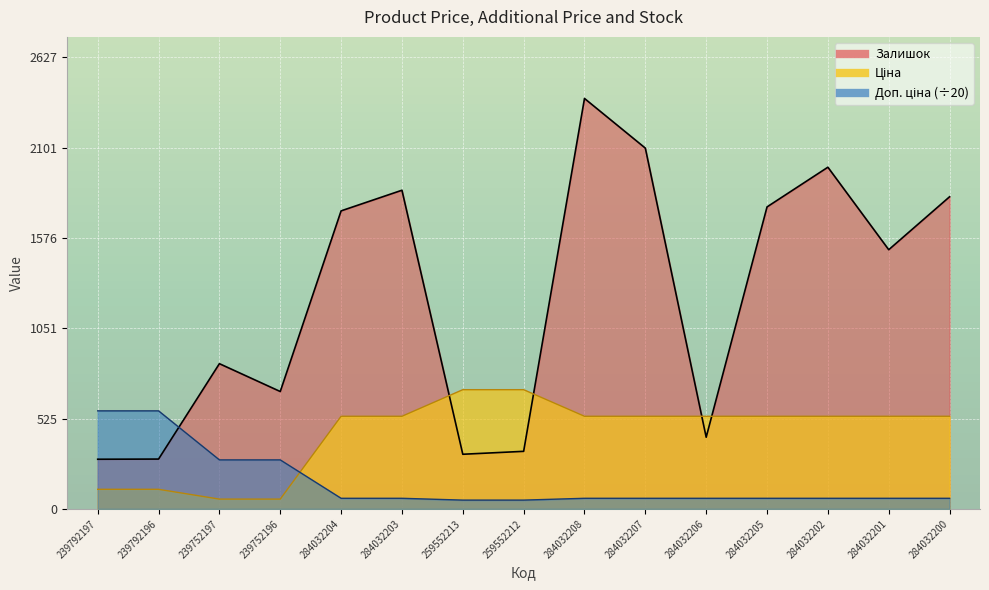

What is the maximum value for Залишок?

2388.0